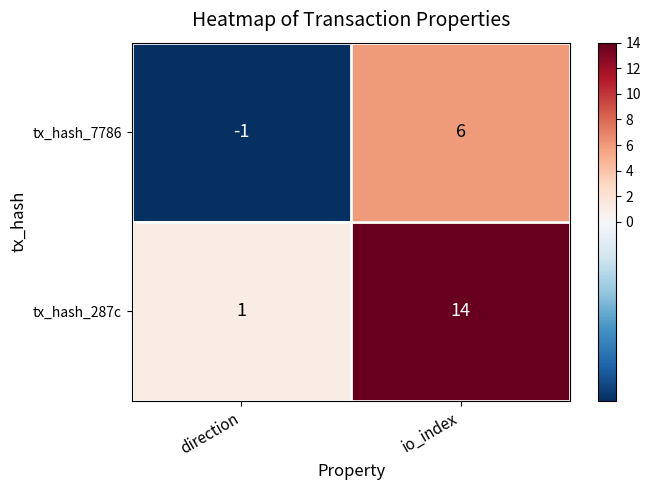

Where is tx_hash_7786 nearest to the value 2?

direction